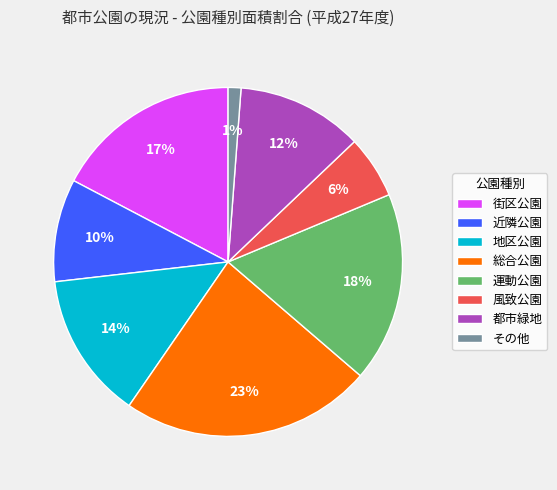

The その他 slice represents 8% of the pie. True or false?

False